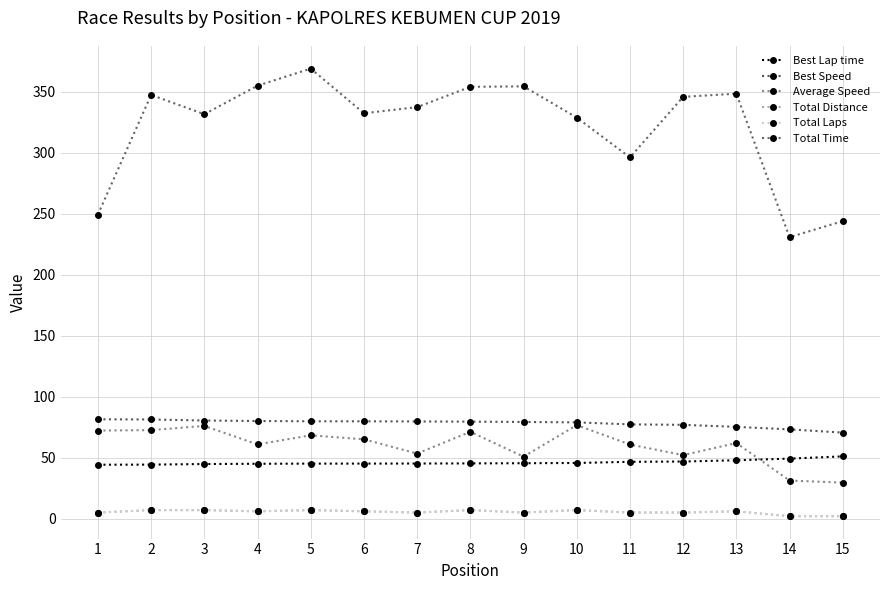

At 5, list the series in order from largest to smallest.

Total Time, Best Speed, Average Speed, Best Lap time, Total Distance, Total Laps